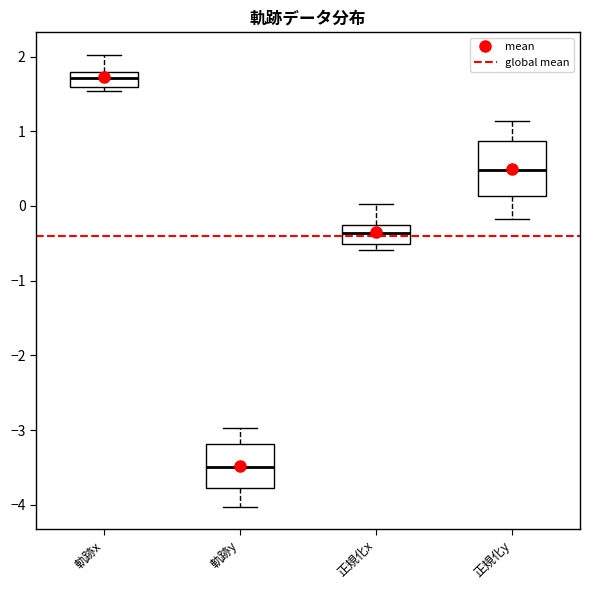

Which box is the tallest, from its lower edge to its upper edge?

正規化y